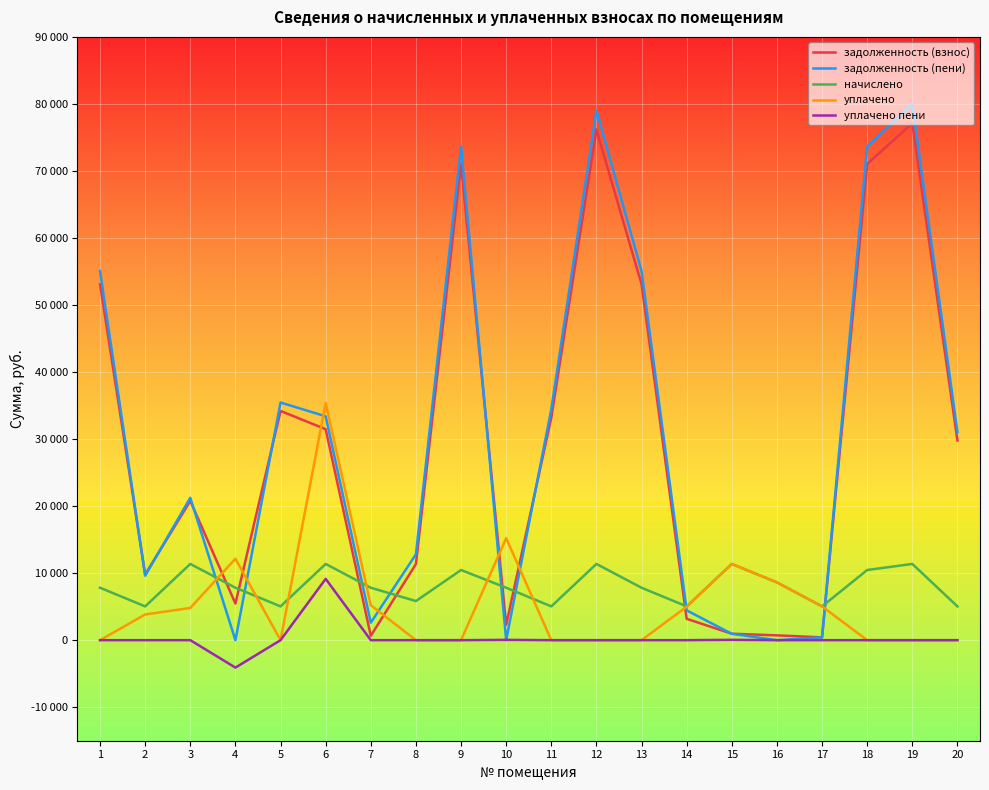

Does the chart display data point markers on the line(s)?

No